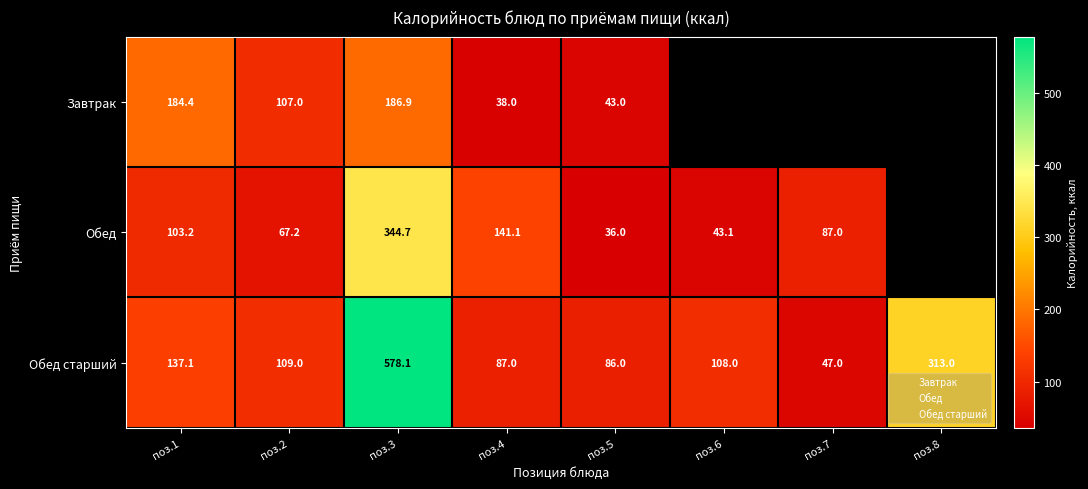

Rank the series by their maximum value, from lowest to highest.

Завтрак, Обед, Обед старший